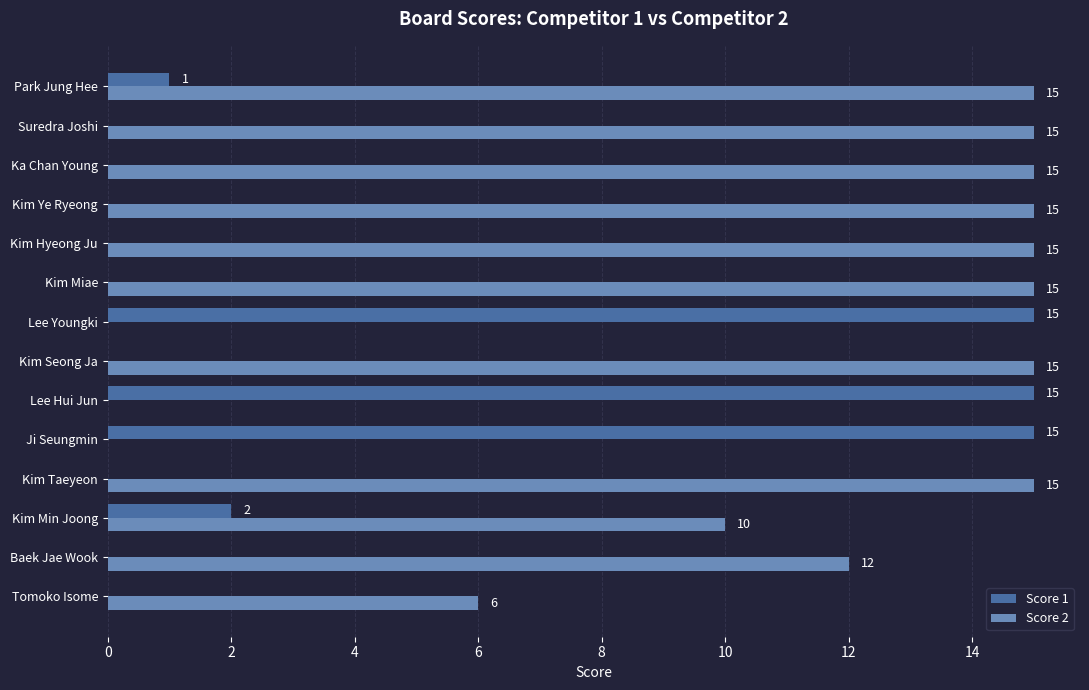

What is the highest value of the Score 1 series?

15